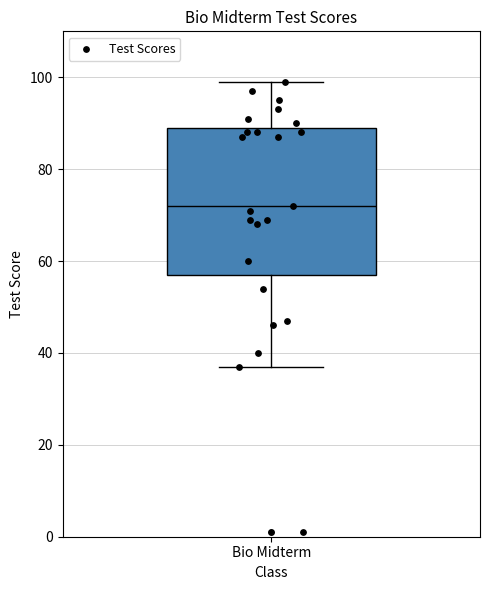

Where does the upper whisker of the box for Bio Midterm end on the y-axis? The values are not printed on the chart, so give them approximately, as read against the axis.

100